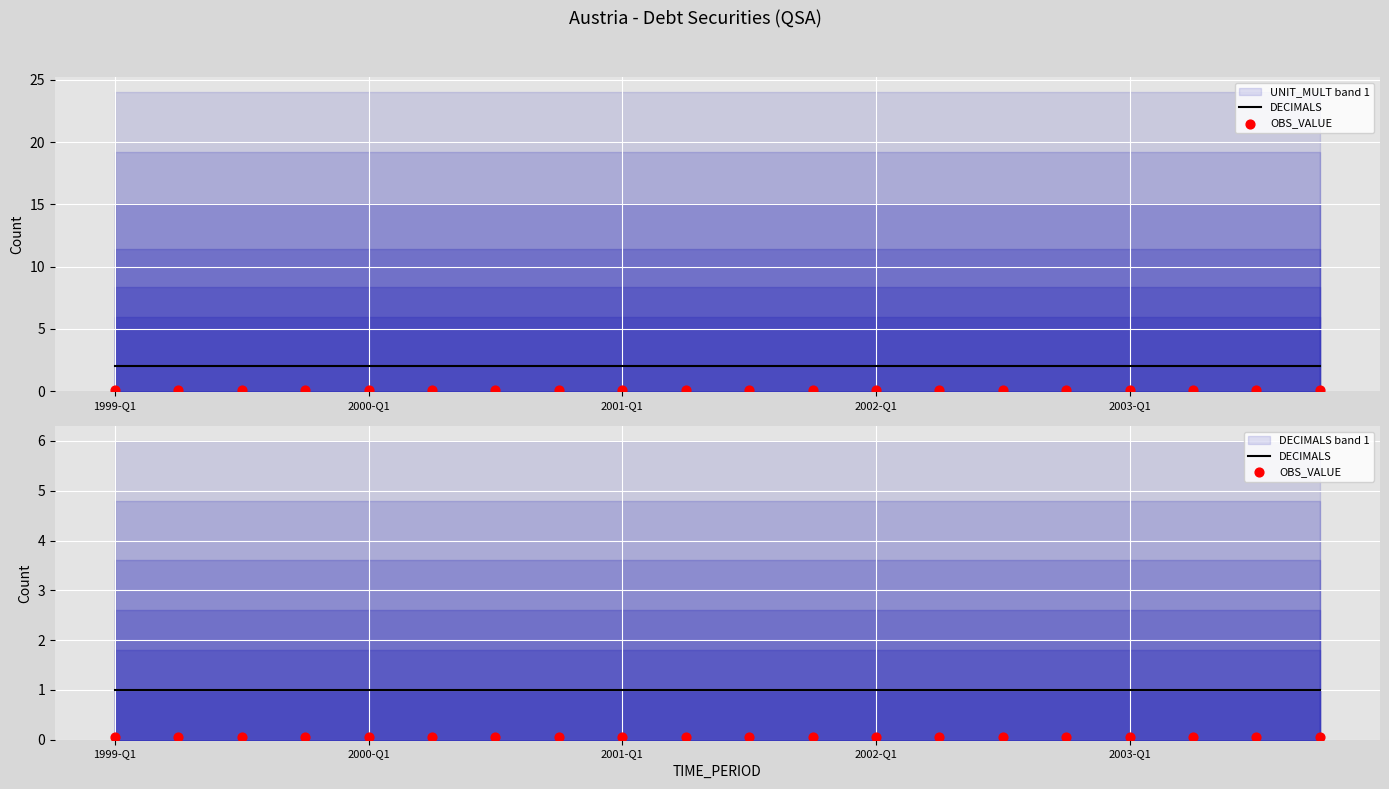

What are all the series names shown in the legend?

DECIMALS, OBS_VALUE